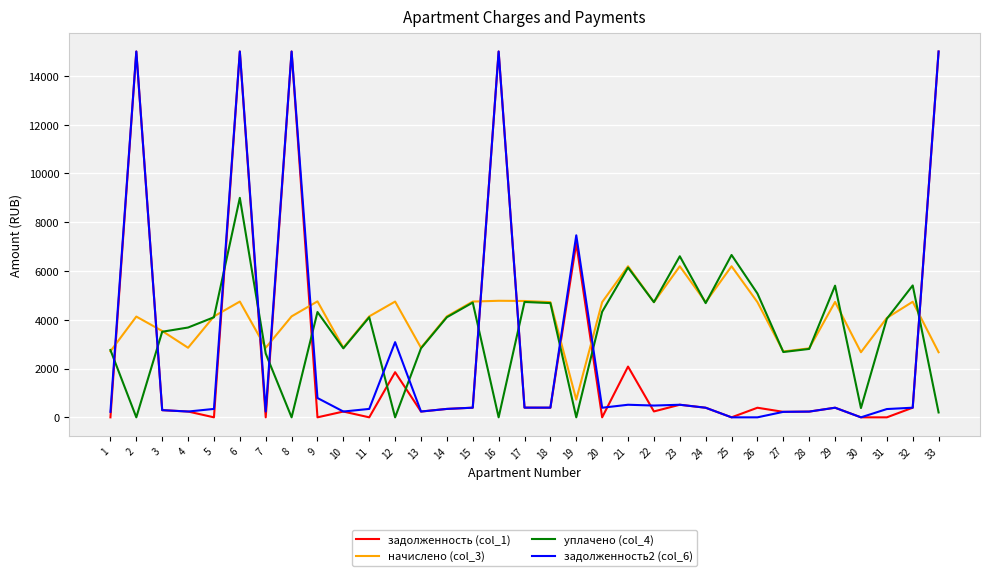

The value of начислено (col_3) at 15 is 2204.3. True or false?

False